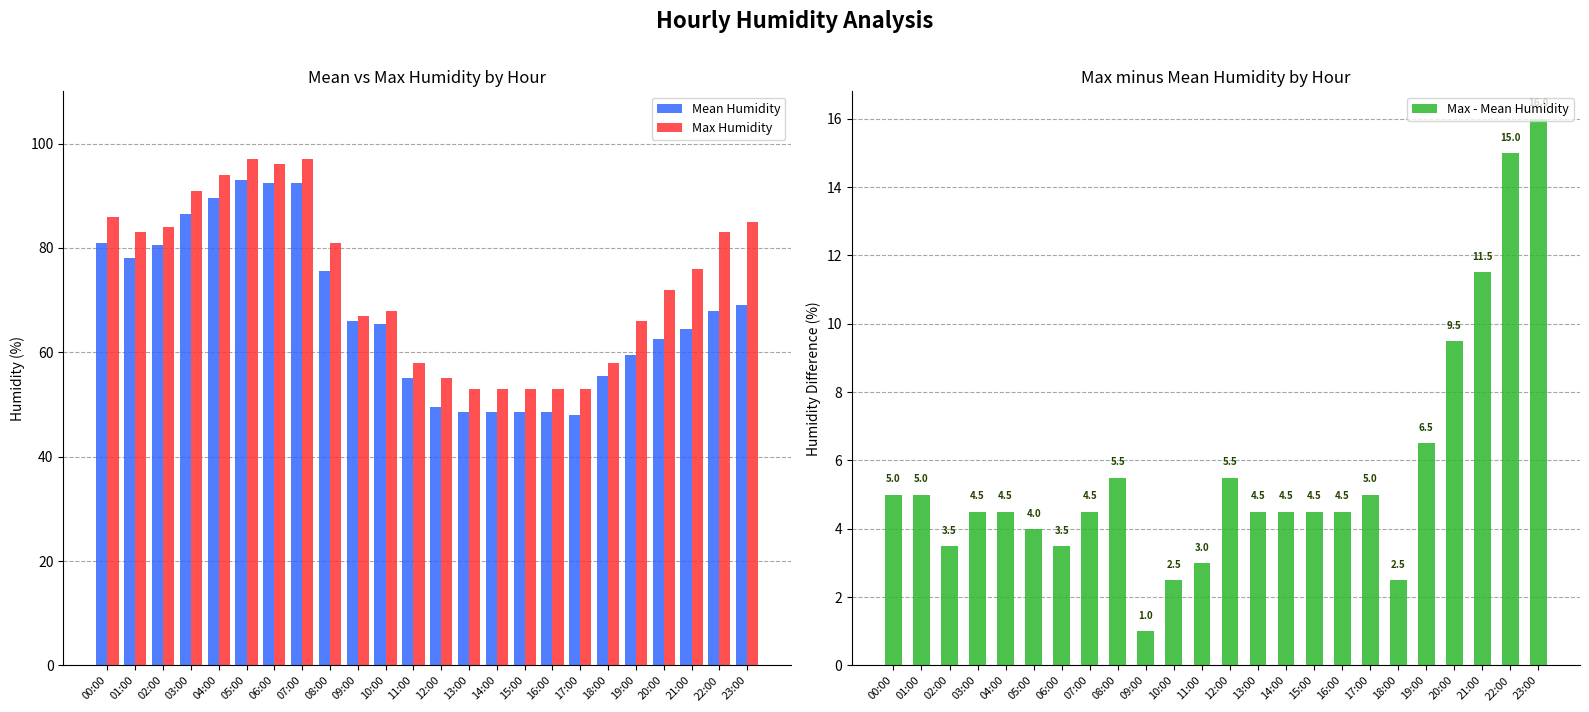

Reading left to right, transcribe all the data shown in this chart.

Mean Humidity: 00:00=81.0	01:00=78.0	02:00=80.5	03:00=86.5	04:00=89.5	05:00=93.0	06:00=92.5	07:00=92.5	08:00=75.5	09:00=66.0	10:00=65.5	11:00=55.0	12:00=49.5	13:00=48.5	14:00=48.5	15:00=48.5	16:00=48.5	17:00=48.0	18:00=55.5	19:00=59.5	20:00=62.5	21:00=64.5	22:00=68.0	23:00=69.0
Max Humidity: 00:00=86.0	01:00=83.0	02:00=84.0	03:00=91.0	04:00=94.0	05:00=97.0	06:00=96.0	07:00=97.0	08:00=81.0	09:00=67.0	10:00=68.0	11:00=58.0	12:00=55.0	13:00=53.0	14:00=53.0	15:00=53.0	16:00=53.0	17:00=53.0	18:00=58.0	19:00=66.0	20:00=72.0	21:00=76.0	22:00=83.0	23:00=85.0
Max - Mean Humidity: 00:00=5.0	01:00=5.0	02:00=3.5	03:00=4.5	04:00=4.5	05:00=4.0	06:00=3.5	07:00=4.5	08:00=5.5	09:00=1.0	10:00=2.5	11:00=3.0	12:00=5.5	13:00=4.5	14:00=4.5	15:00=4.5	16:00=4.5	17:00=5.0	18:00=2.5	19:00=6.5	20:00=9.5	21:00=11.5	22:00=15.0	23:00=16.0